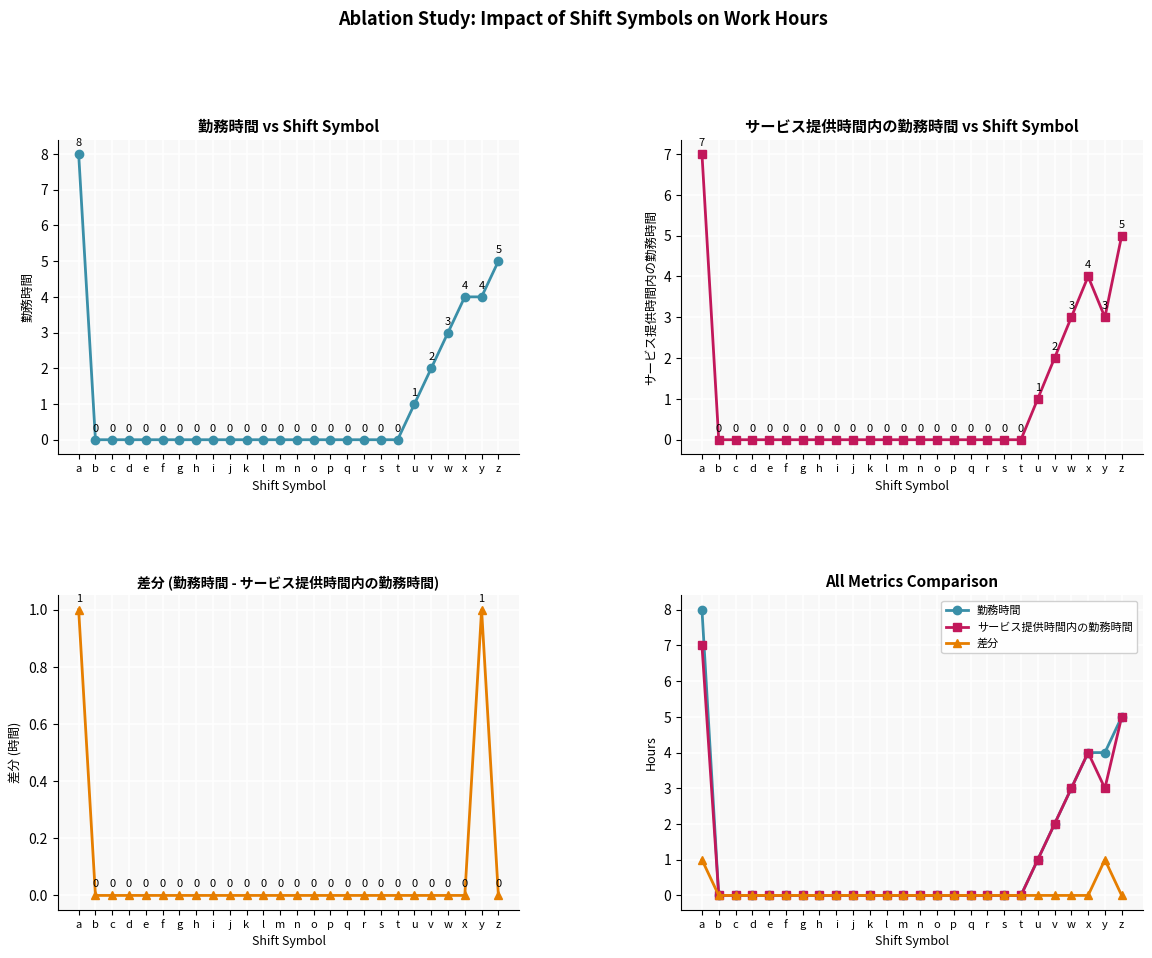

True or false: 差分 (勤務-サービス) has a value of 0 at m.

True